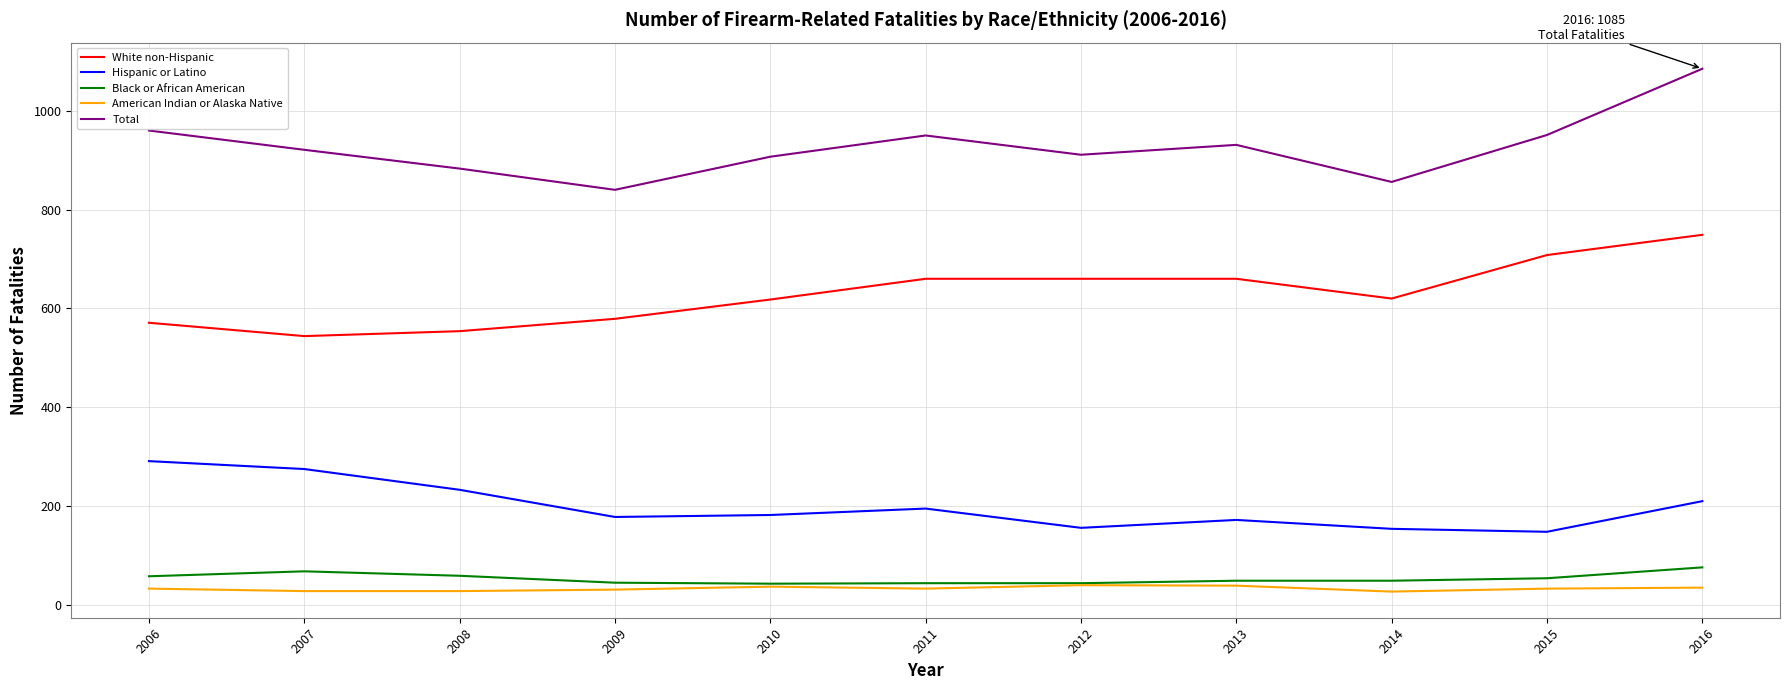

Is it true that Total equals 911 at 2012?

True